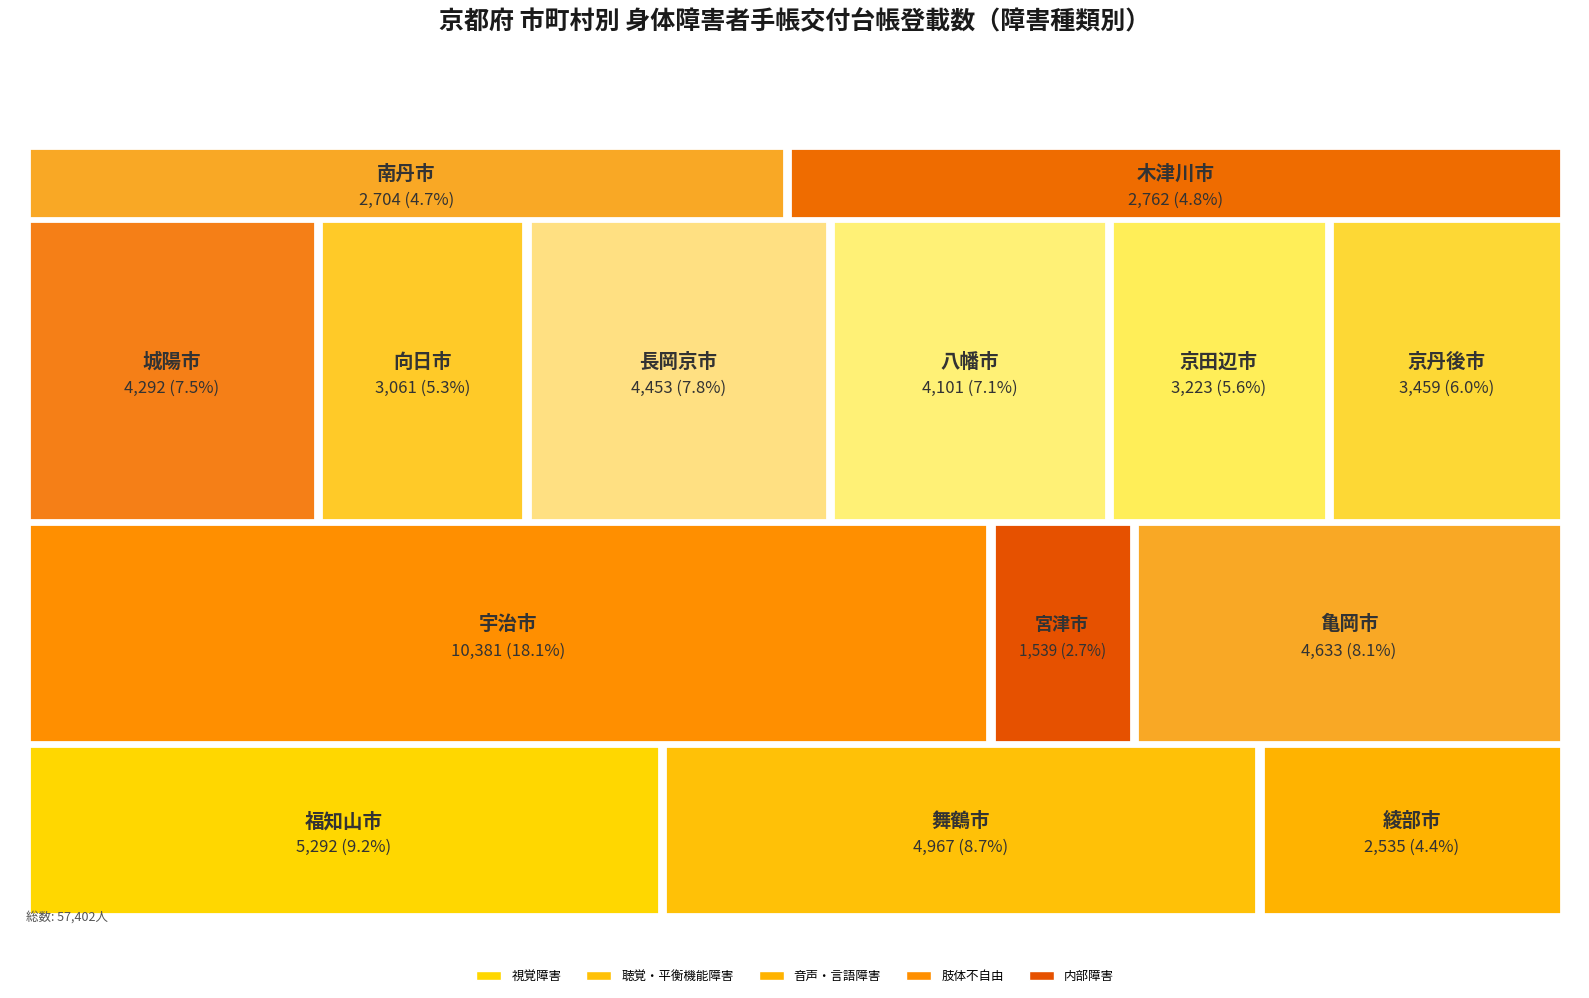

Reading left to right, list all the values displayed in this chart.

視覚障害: 376	378	202	661	98	262	267	216	296	269	223	252	180	151
聴覚・平衡機能障害: 561	542	314	845	157	393	352	260	352	365	263	275	258	255
音声・言語障害: 86	71	38	138	23	49	55	28	51	65	39	45	37	27
肢体不自由: 2957	2721	1307	5174	836	2440	2160	1598	2234	2177	1654	1912	1419	1372
内部障害: 1312	1255	674	3563	425	1489	1458	959	1520	1225	1044	975	810	957